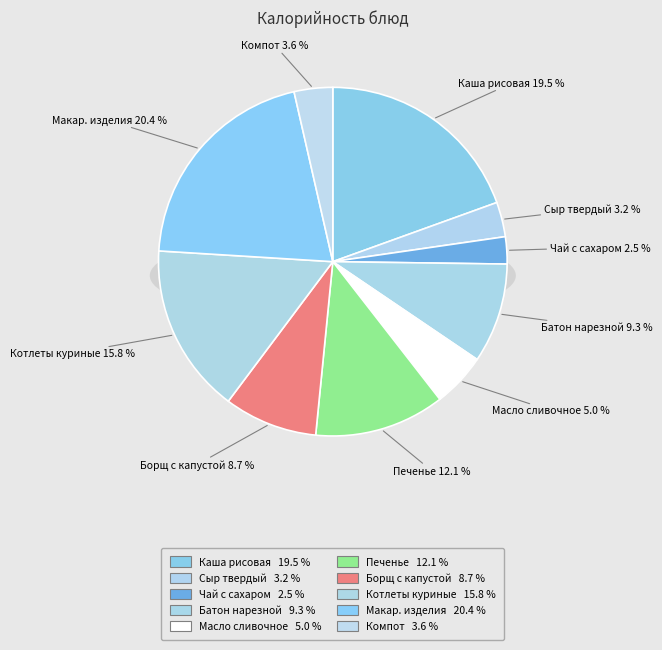

To the nearest percent, what is the difference between the largest and smallest slice percentages?

18%